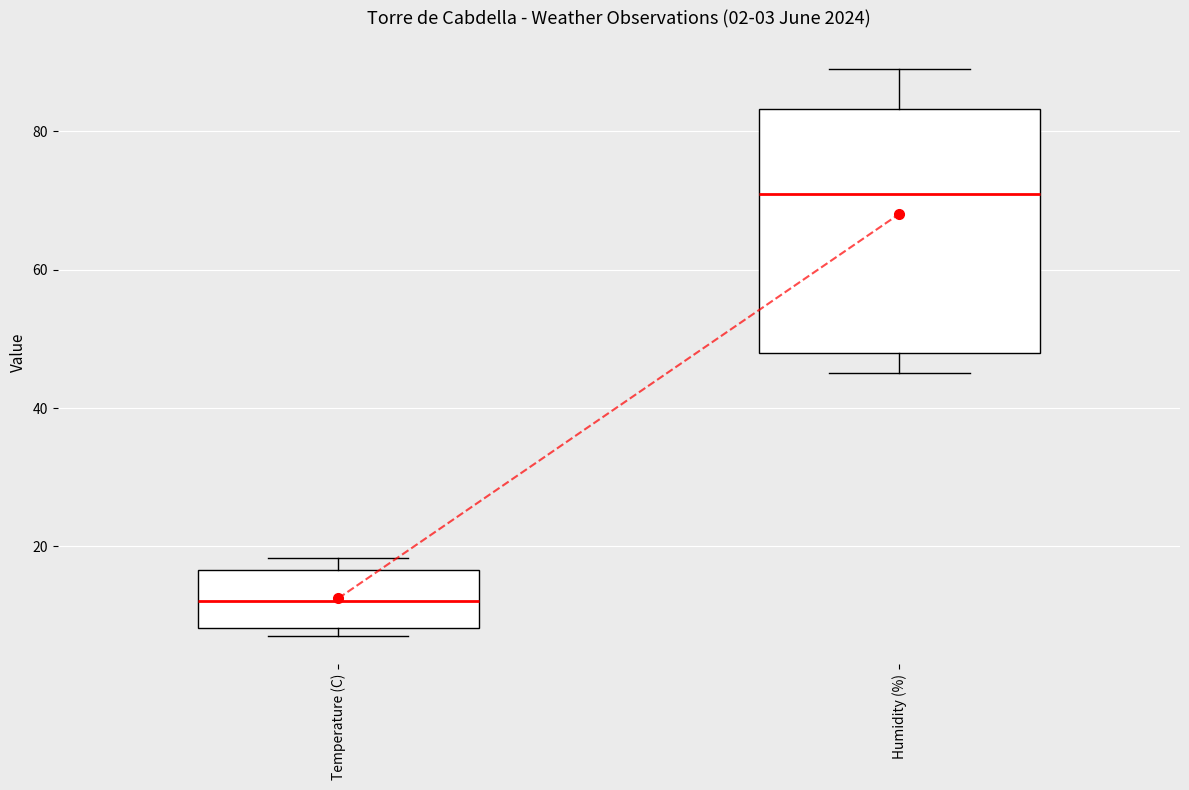

Which box's median line is the lowest?

Temperature (C)